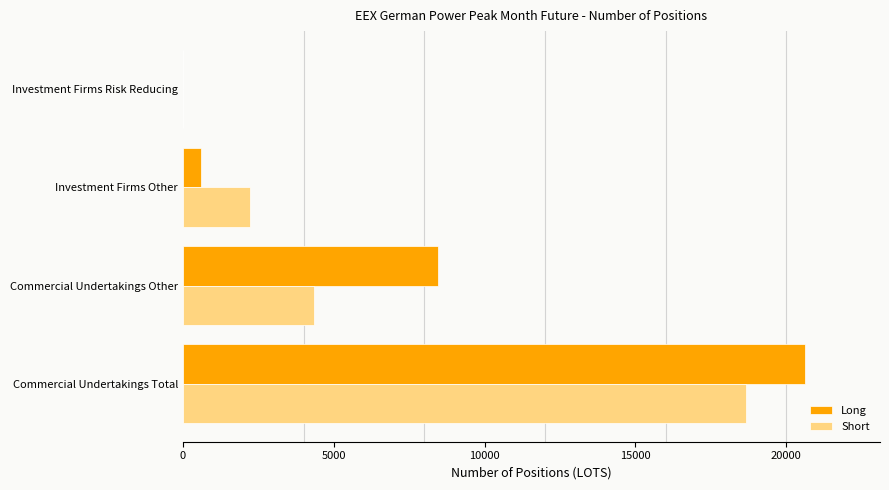

How many values in the Short series exceed 4361?

2